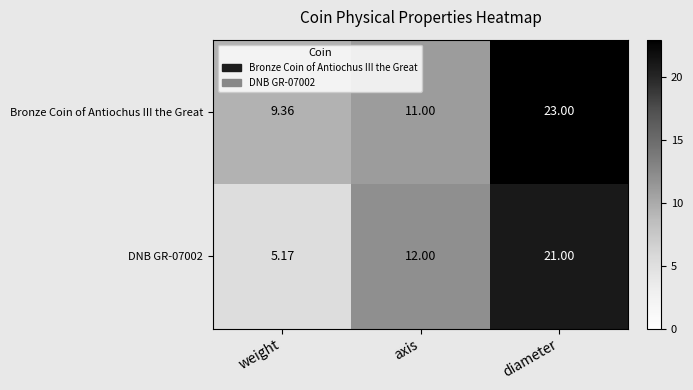

Which label corresponds to the largest value in the chart?

diameter